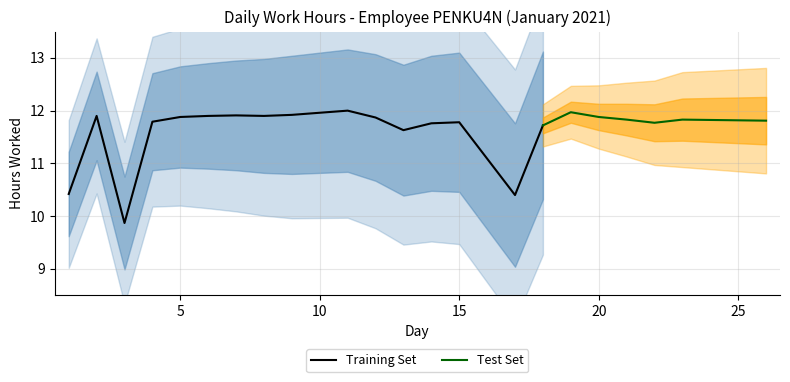

Reading left to right, transcribe all the data shown in this chart.

1=10.4	2=11.9	3=9.9	4=11.8	5=11.9	6=11.9	7=11.9	8=11.9	9=11.9	11=12.0	12=11.9	13=11.6	14=11.8	15=11.8	17=10.4	18=11.7	19=12.0	20=11.9	21=11.8	22=11.8	23=11.8	26=11.8